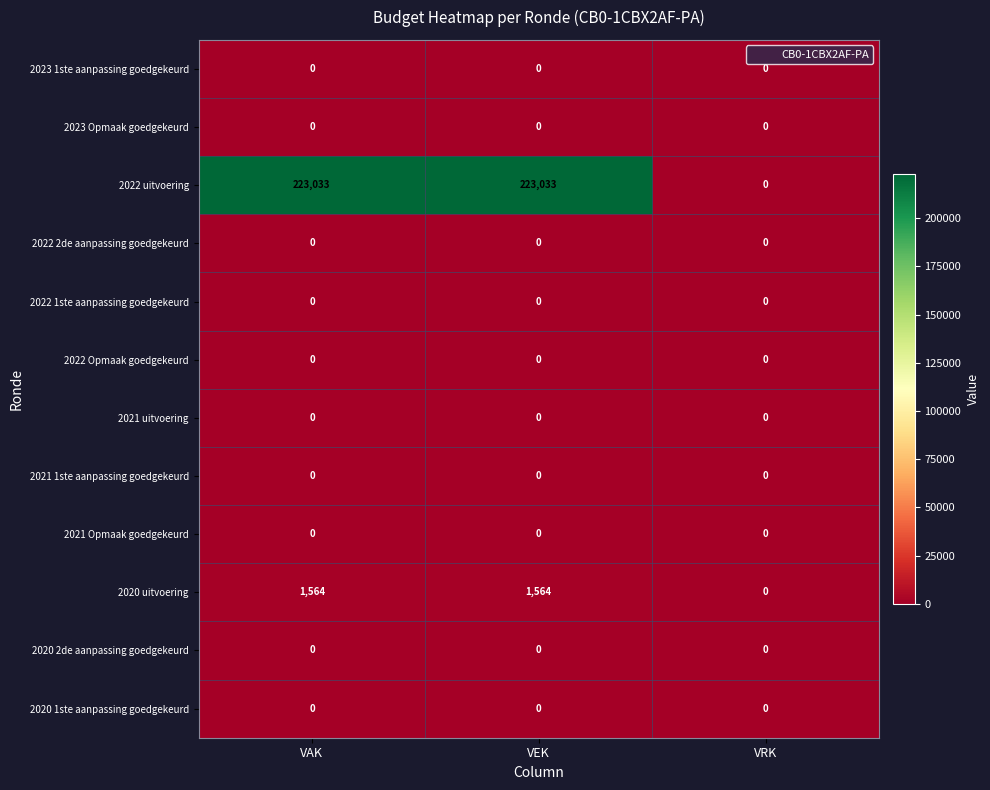

What is the difference between the highest and lowest values at VEK?

223033